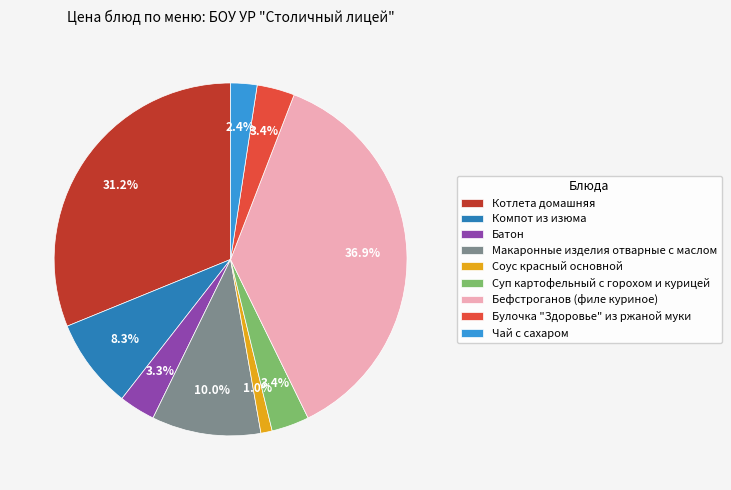

Count the number of slices in the pie.

9